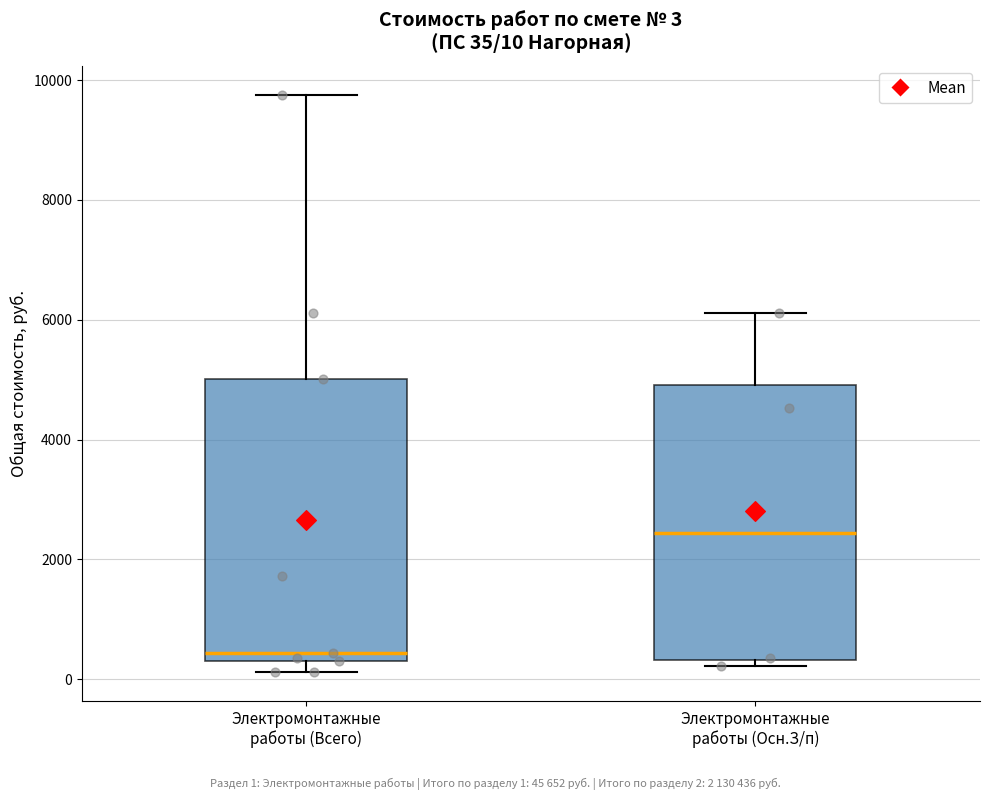

Which box's median line is the highest?

Электромонтажные работы (Осн.З/п)